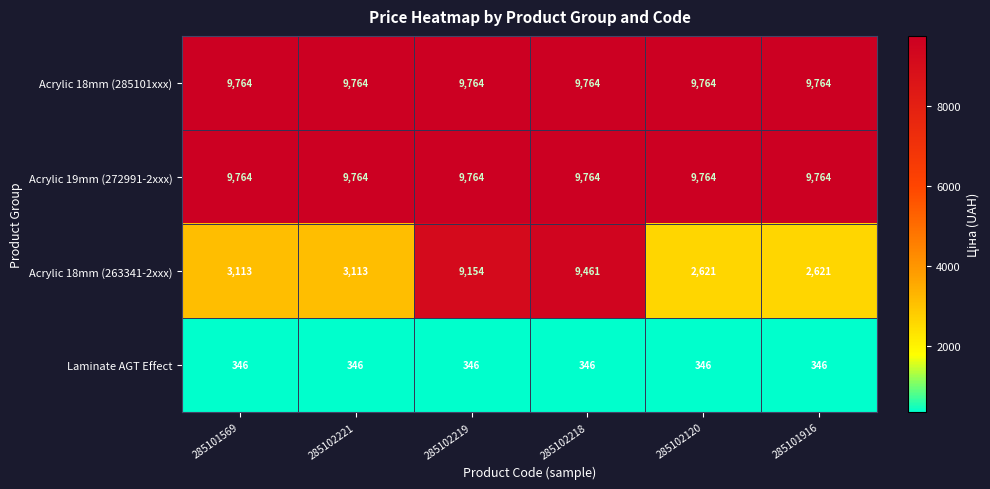

What is the minimum value for Acrylic 19mm (272991-2xxx)?

9764